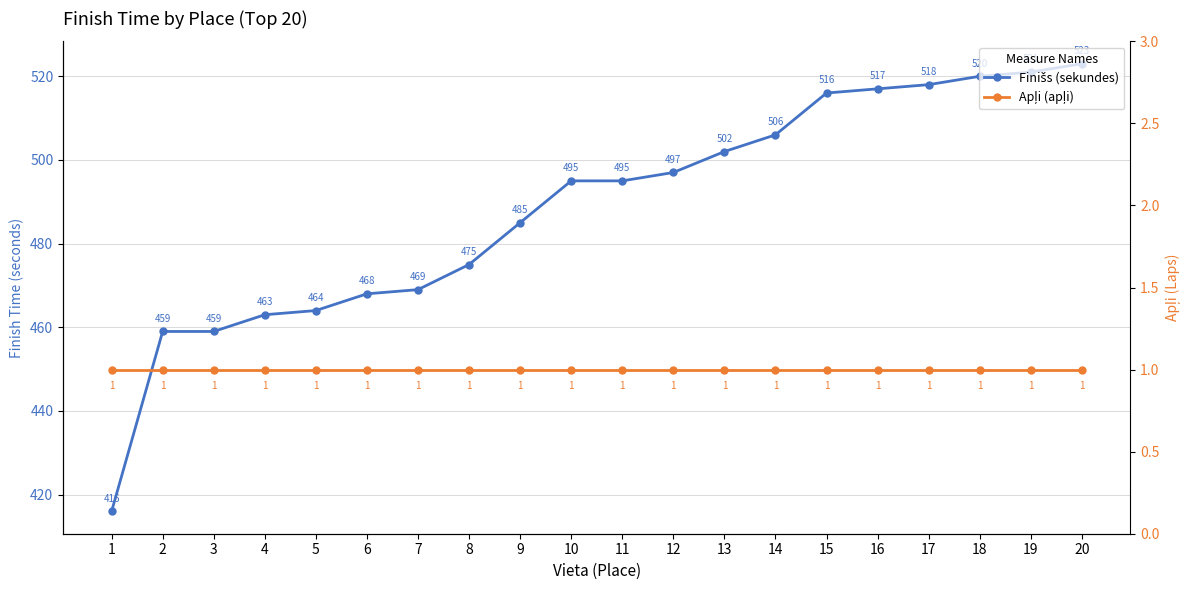

What is the value of the Apļi (apļi) point at the 10th from the left?

1